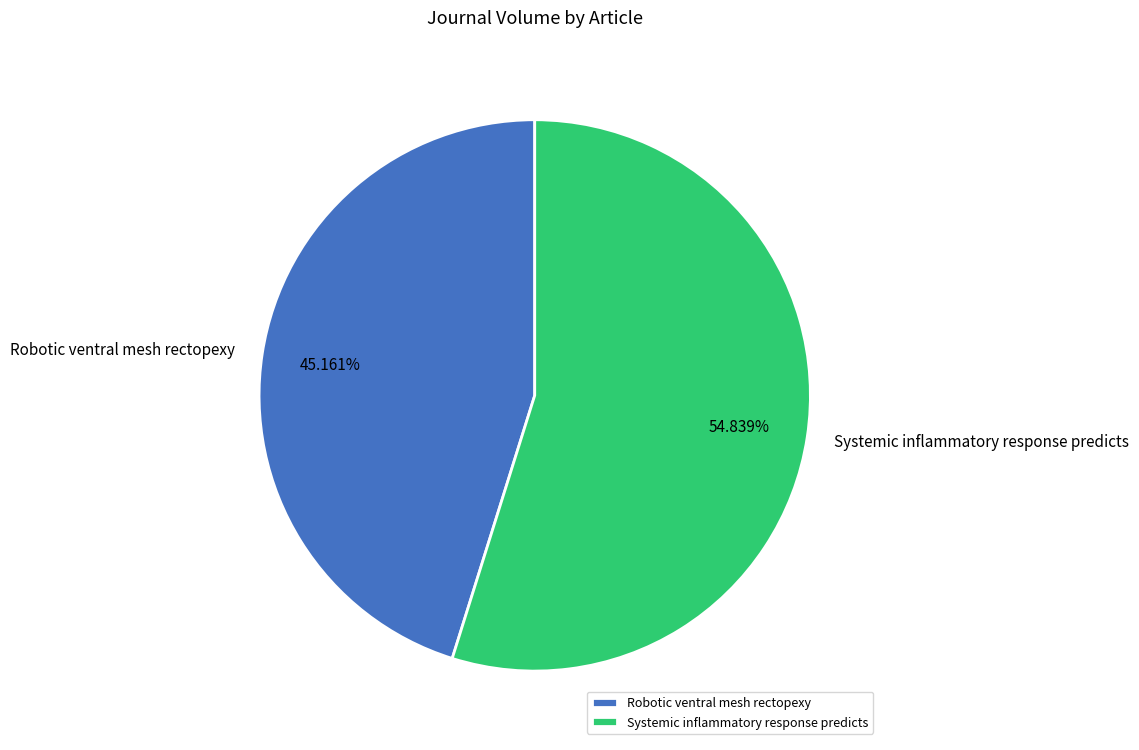

True or false: Systemic inflammatory response predicts accounts for 55% of the total.

True